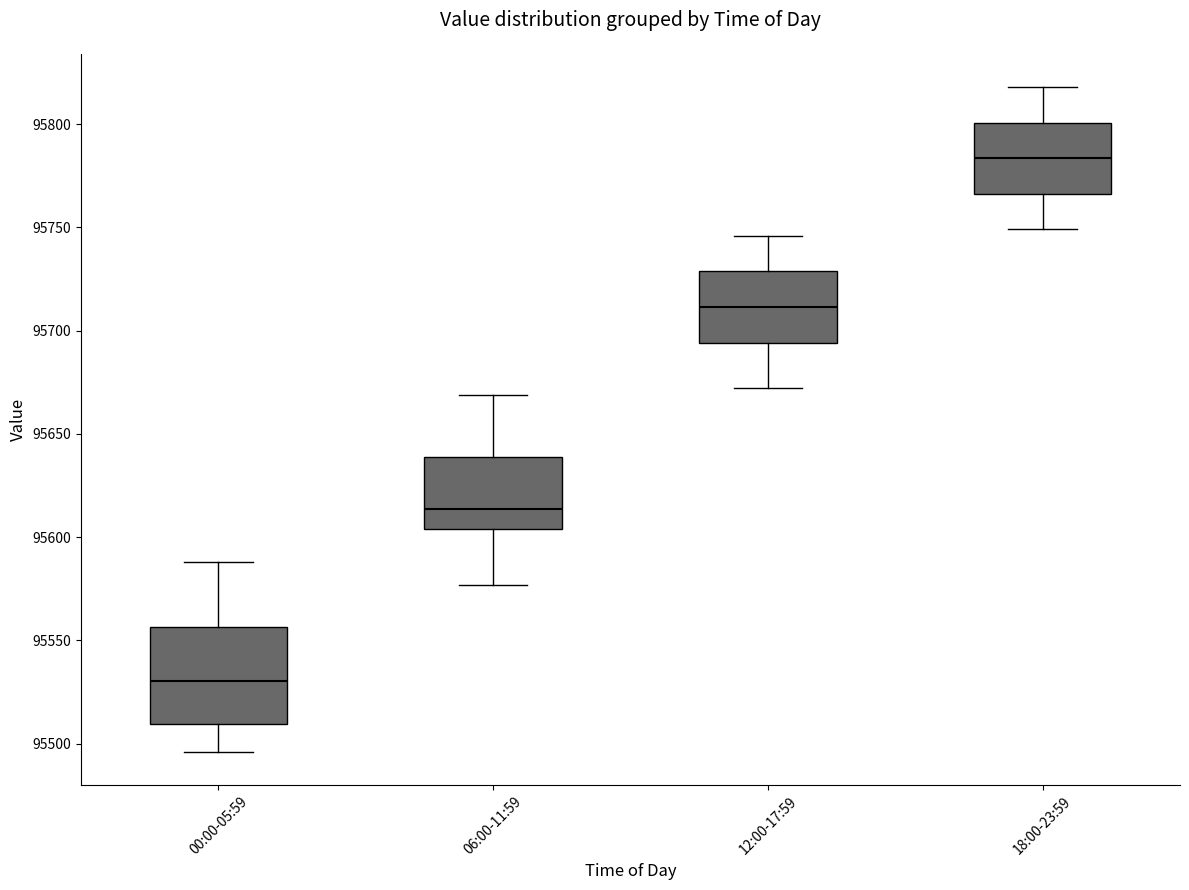

Which box's median line is the lowest?

00:00-05:59